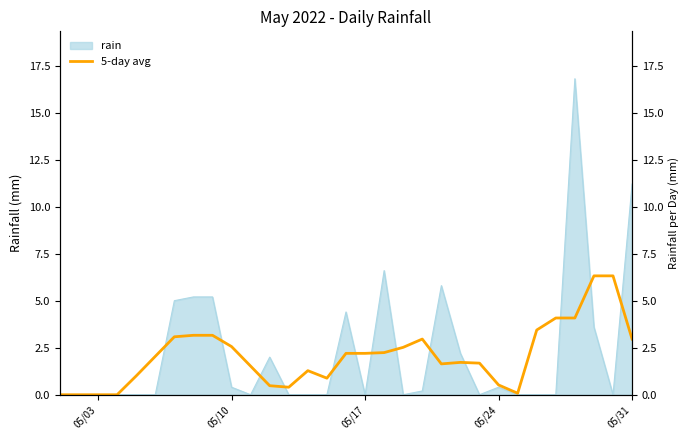

Does the chart have visible grid lines?

No